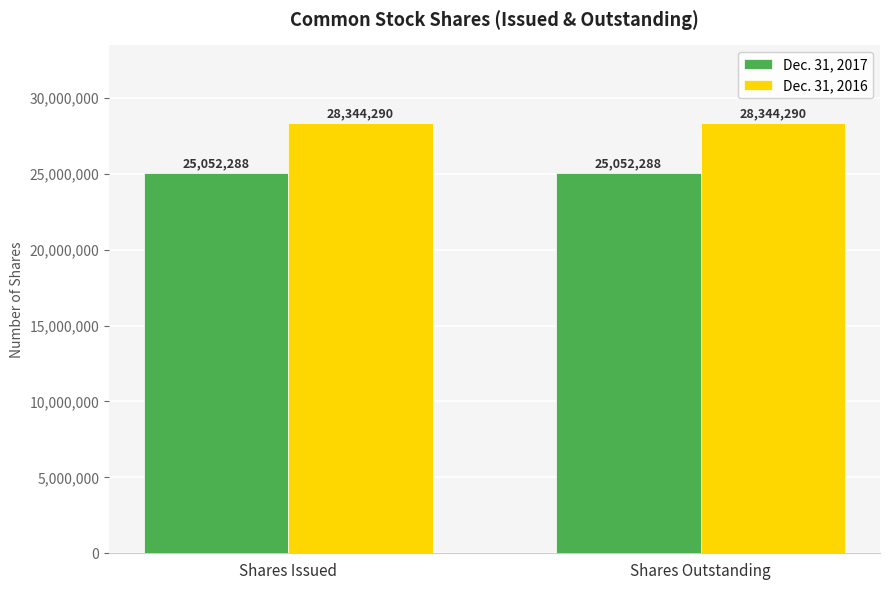

What is the sum of all Dec. 31, 2017 values?

50104576